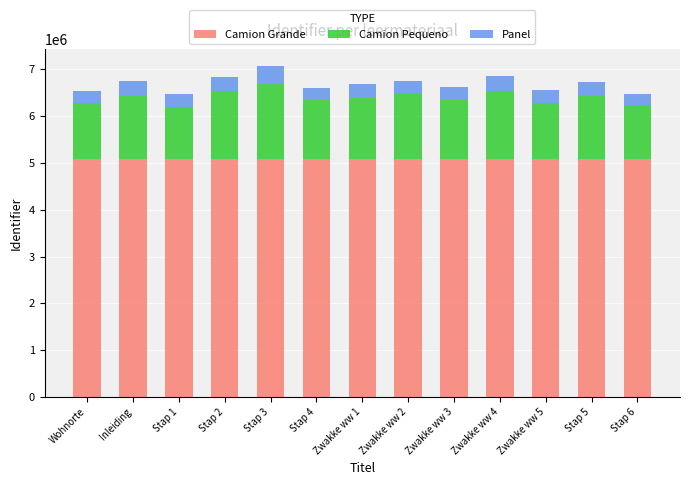

What is the maximum value for Camion Grande?

5091038